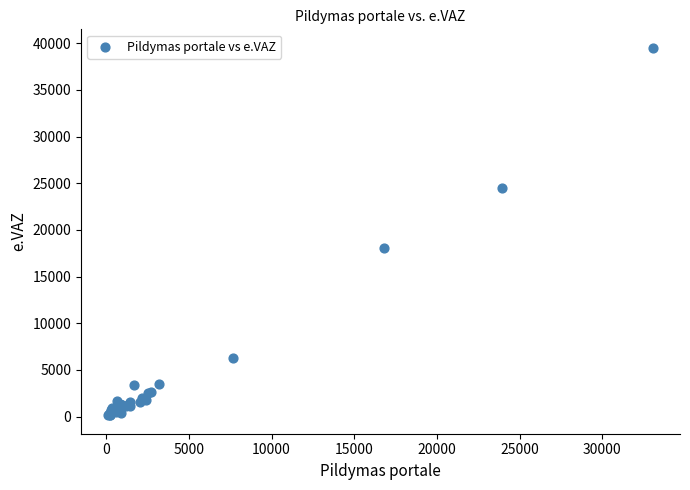

What Y value in the scatter plot is closest to 19826?

18062